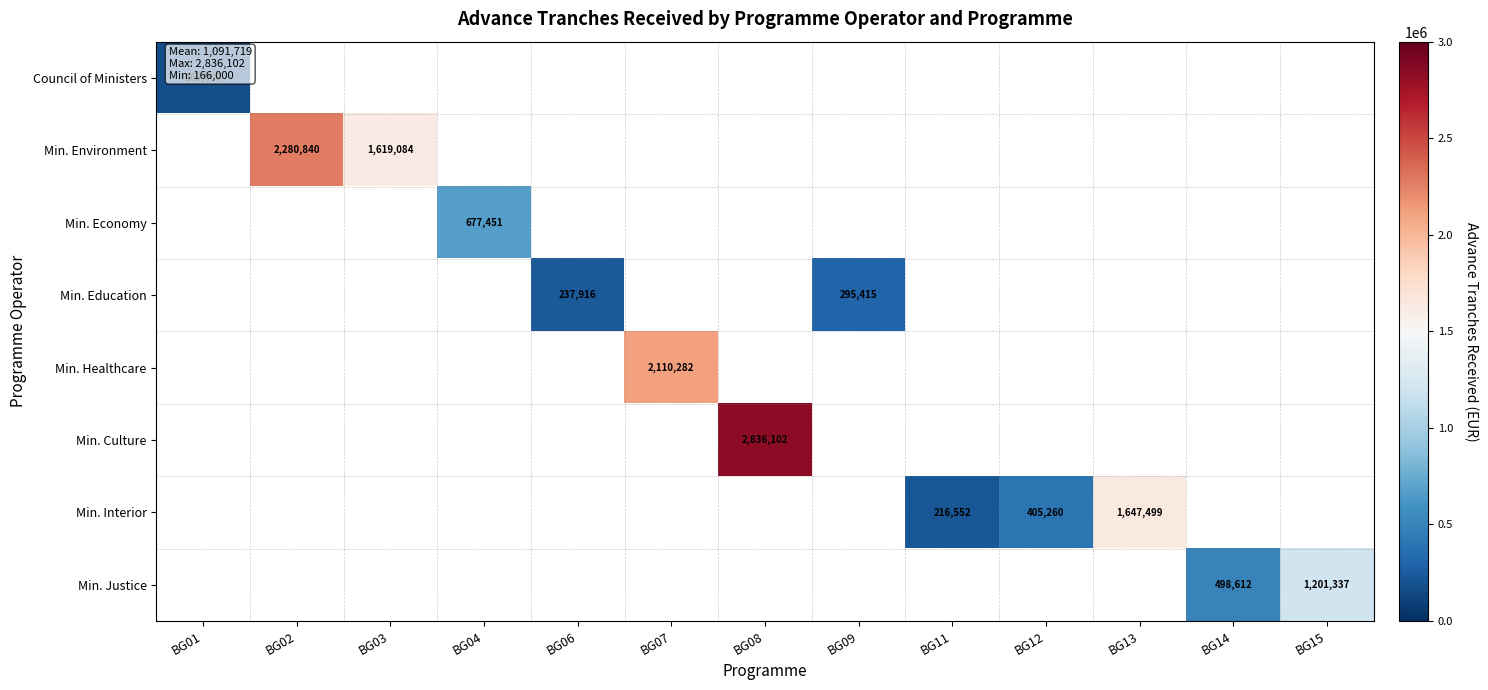

How many distinct data groups are displayed?

8